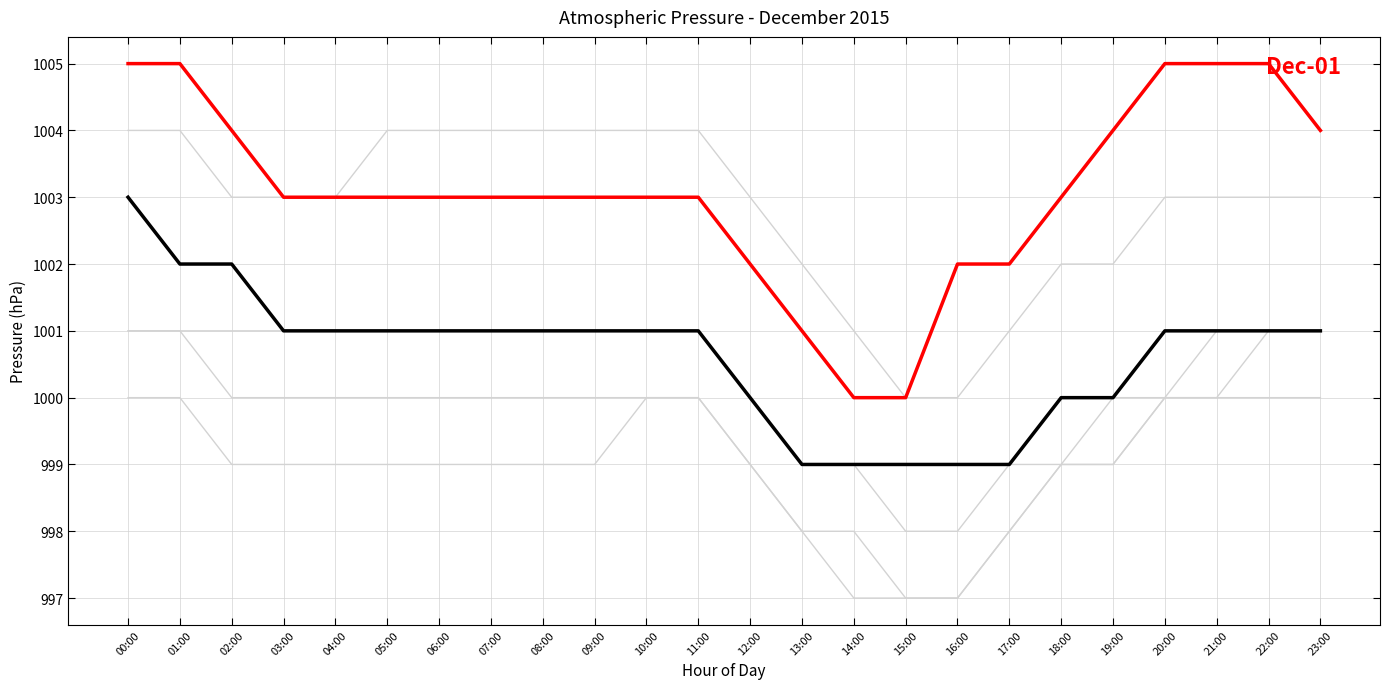

Does the chart display data point markers on the line(s)?

No